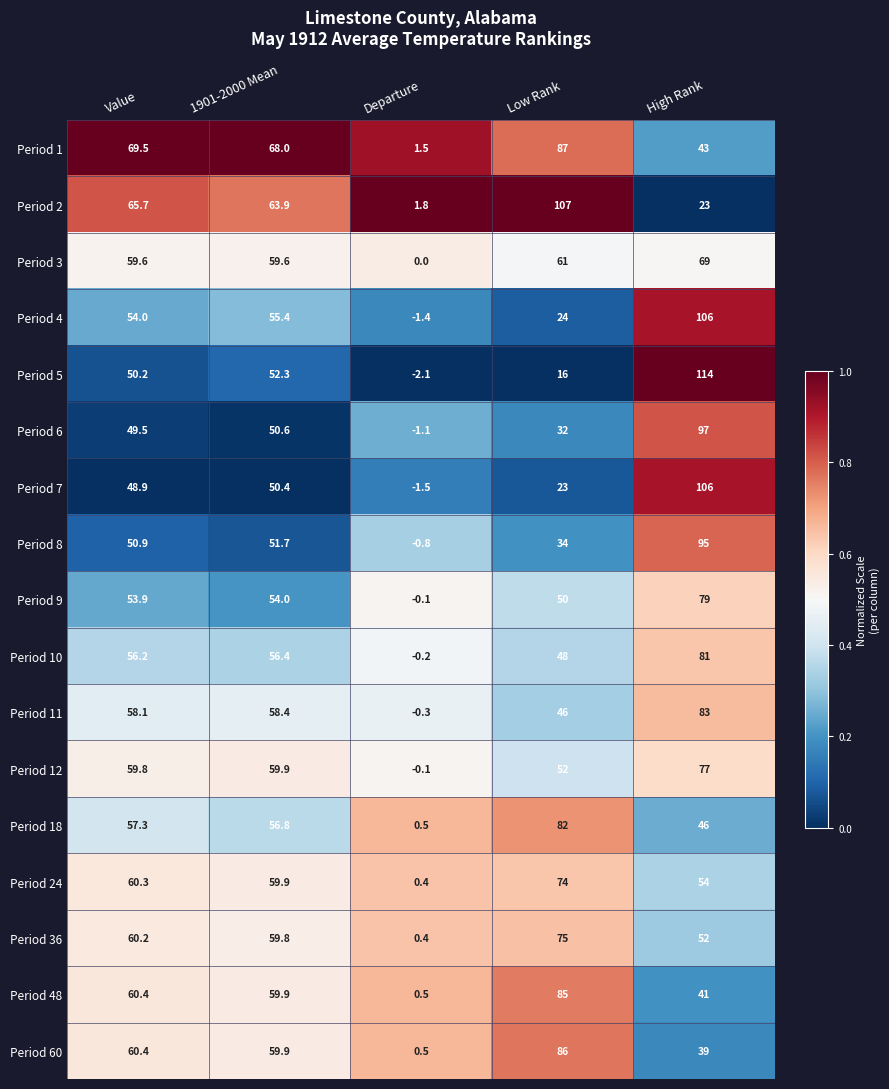

Rank the series at Low Rank from highest to lowest value.

Period 2, Period 1, Period 60, Period 48, Period 18, Period 36, Period 24, Period 3, Period 12, Period 9, Period 10, Period 11, Period 8, Period 6, Period 4, Period 7, Period 5